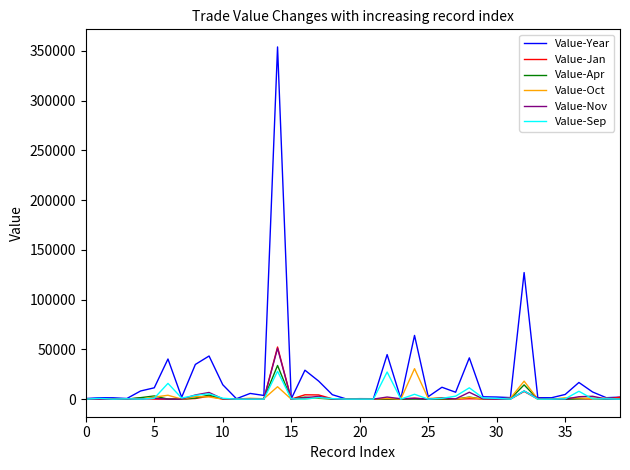

Which series has the largest total across all categories?

Value-Year